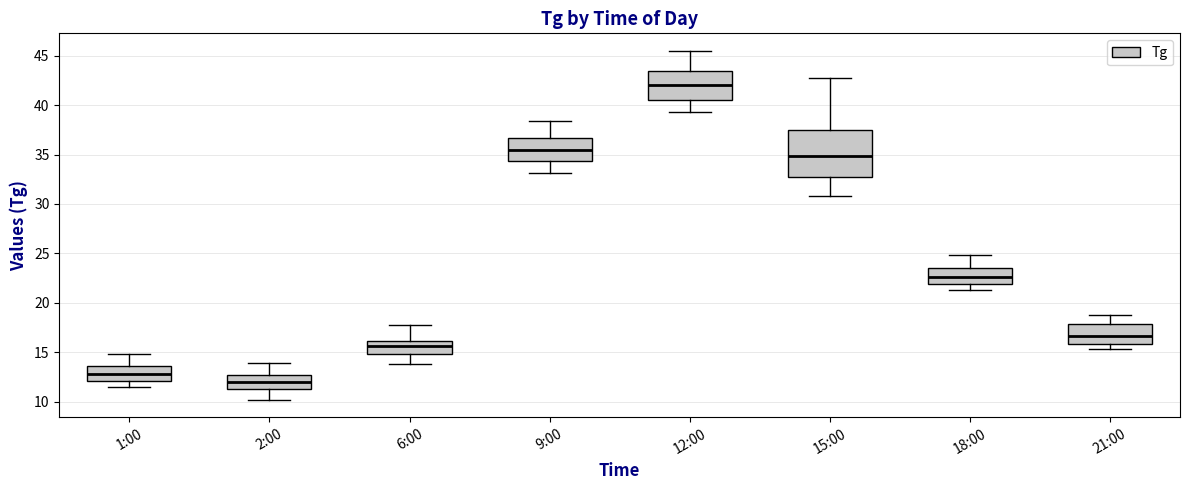

Where is the upper edge of the box for 12:00 on the y-axis? The values are not printed on the chart, so give them approximately, as read against the axis.

43.5